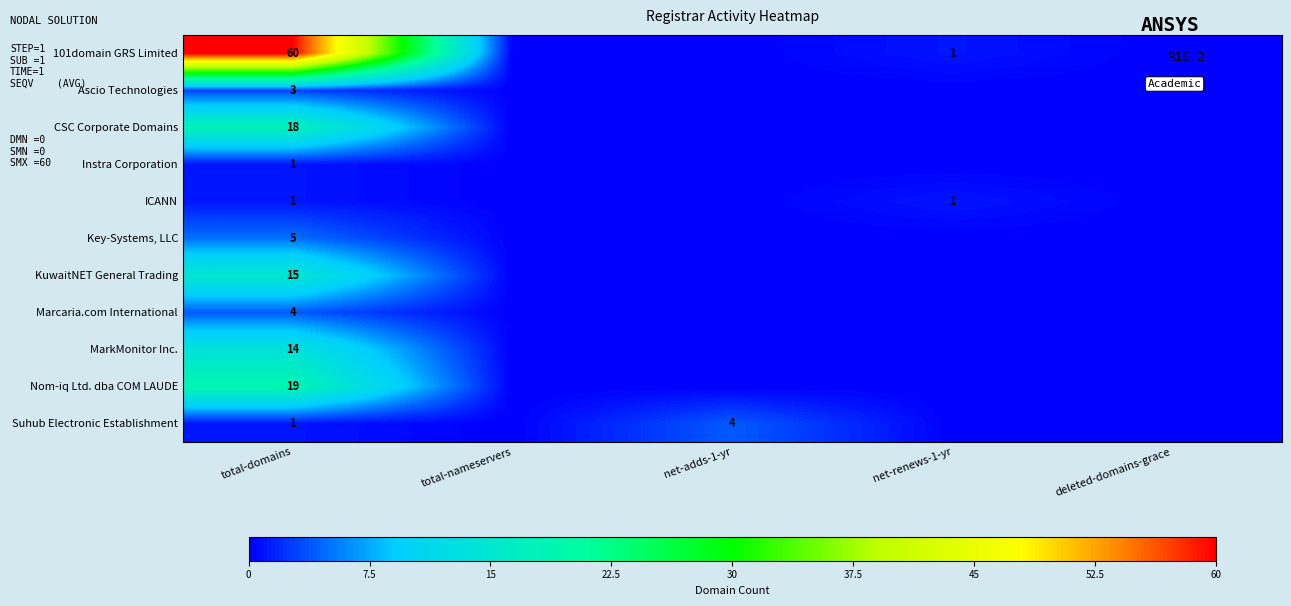

The value of Suhub Electronic Establishment at total-domains is 2. True or false?

False